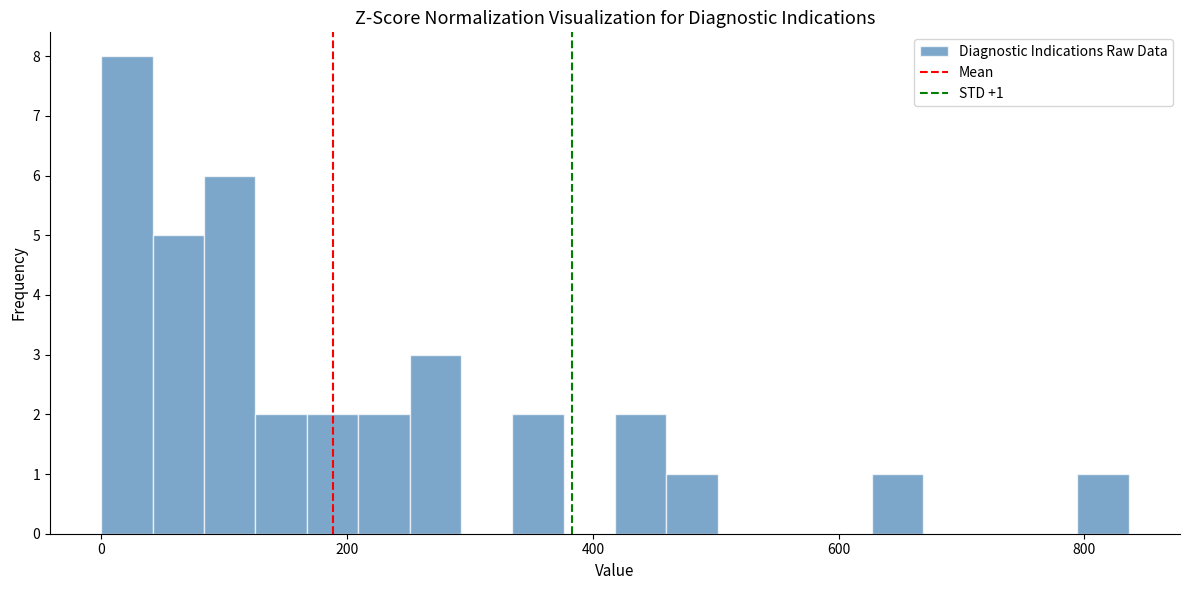

Read against the x-axis, roughly where is the centre of the tallest bar?

20